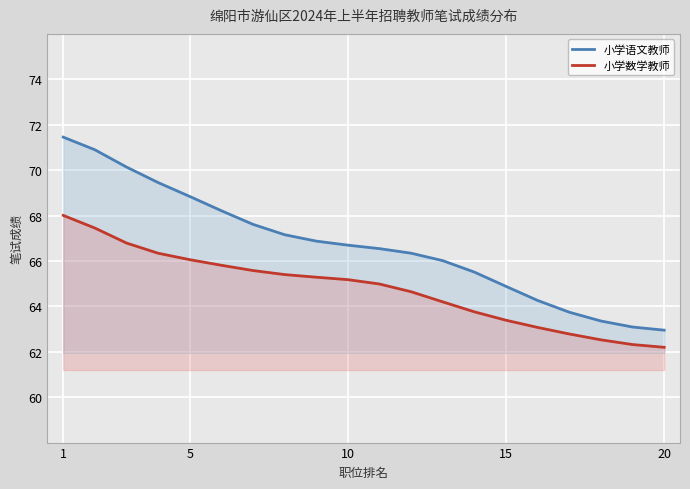

Which series has the widest spread of values?

小学语文教师